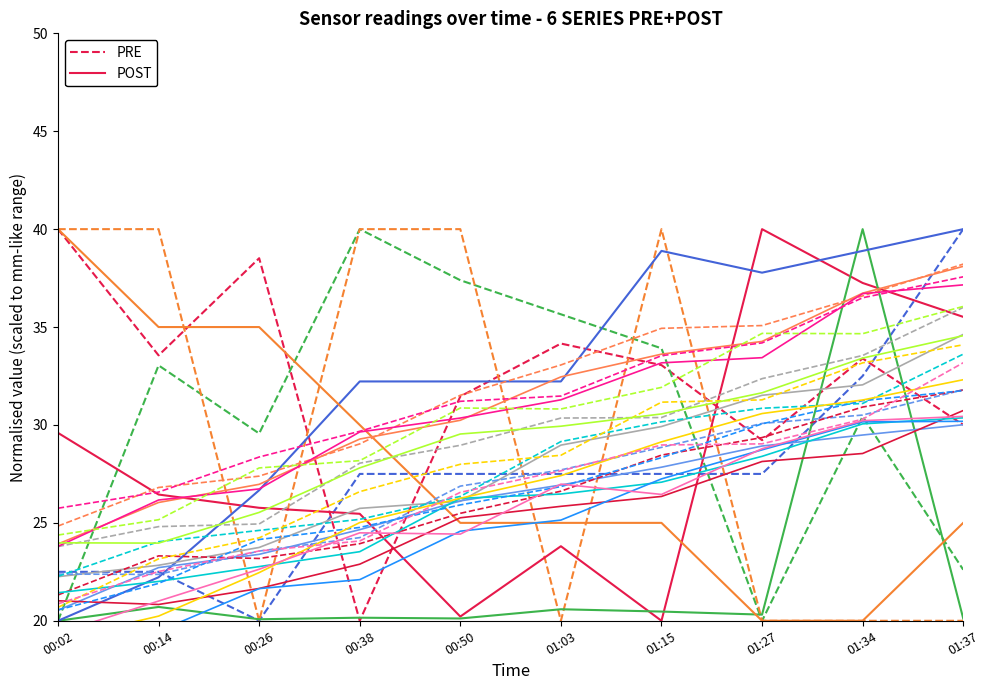

Reading right to left, transcribe all the data shown in this chart.

PRE: 01:37=30.0	01:34=33.4	01:27=29.2	01:15=33.1	01:03=34.2	00:50=31.5	00:38=20.0	00:26=38.5	00:14=33.6	00:02=40.0
POST: 01:37=35.5	01:34=37.3	01:27=40.0	01:15=20.0	01:03=23.8	00:50=20.2	00:38=25.5	00:26=25.8	00:14=26.4	00:02=29.6